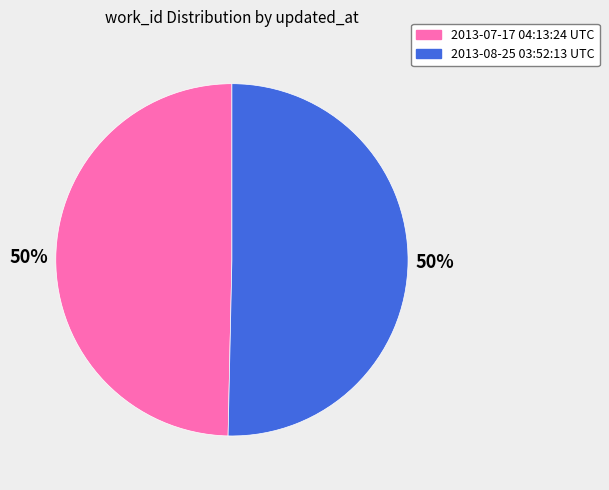

Approximately how many times larger is the value at 2013-07-17 04:13:24 UTC compared to 2013-08-25 03:52:13 UTC?

1.0